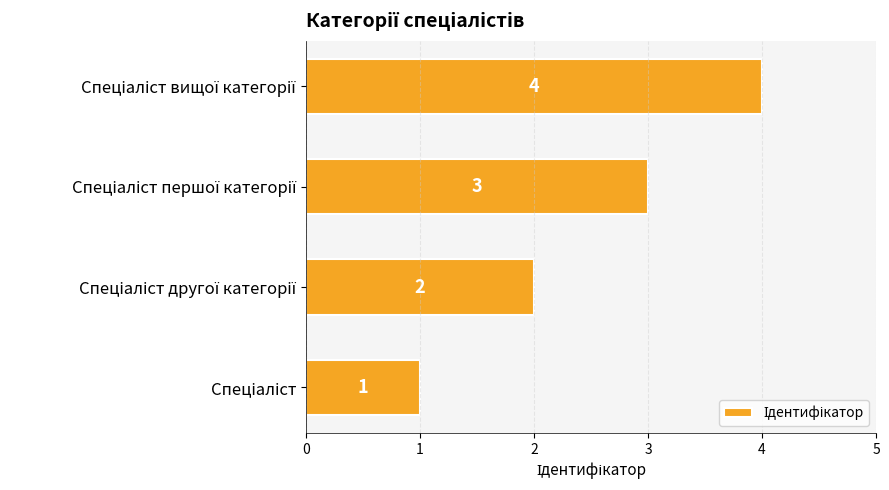

Are the bars horizontal?

Yes